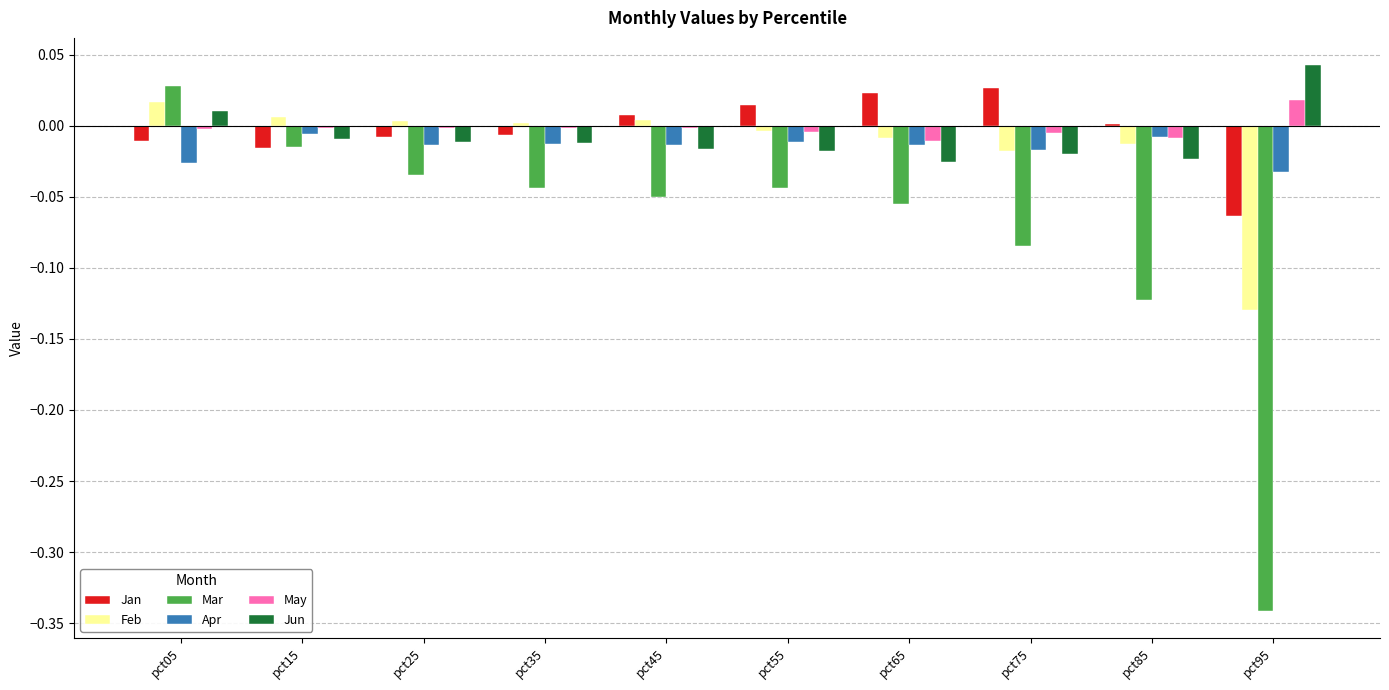

The Mar series shows -0.1 at pct55. True or false?

False